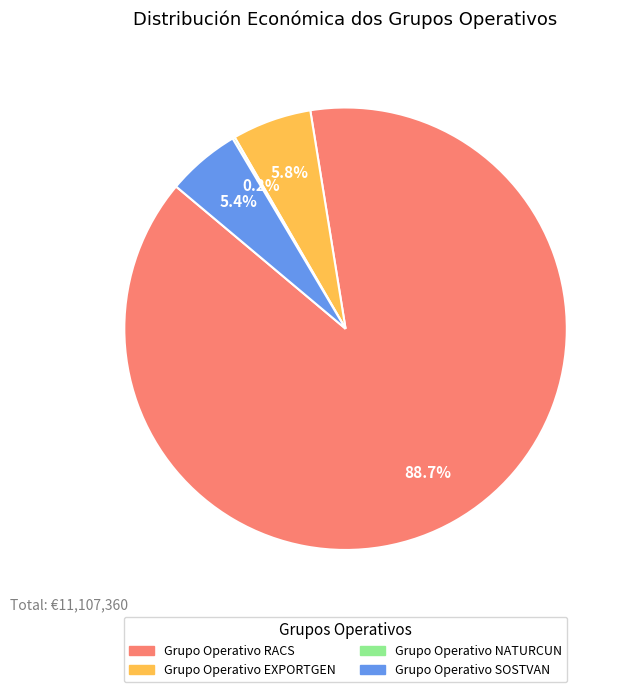

Is there a majority slice in this chart?

Yes